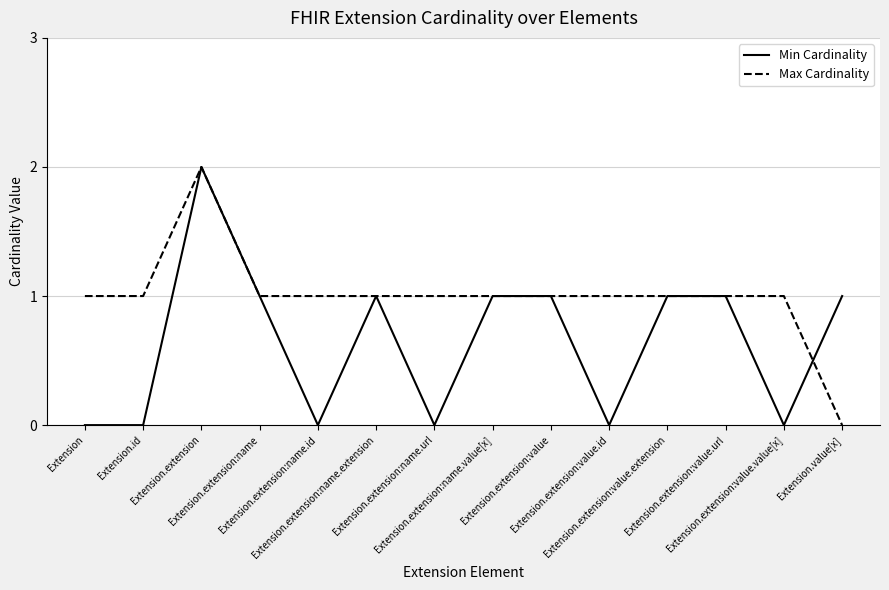

Which series has the largest total across all categories?

Max Cardinality